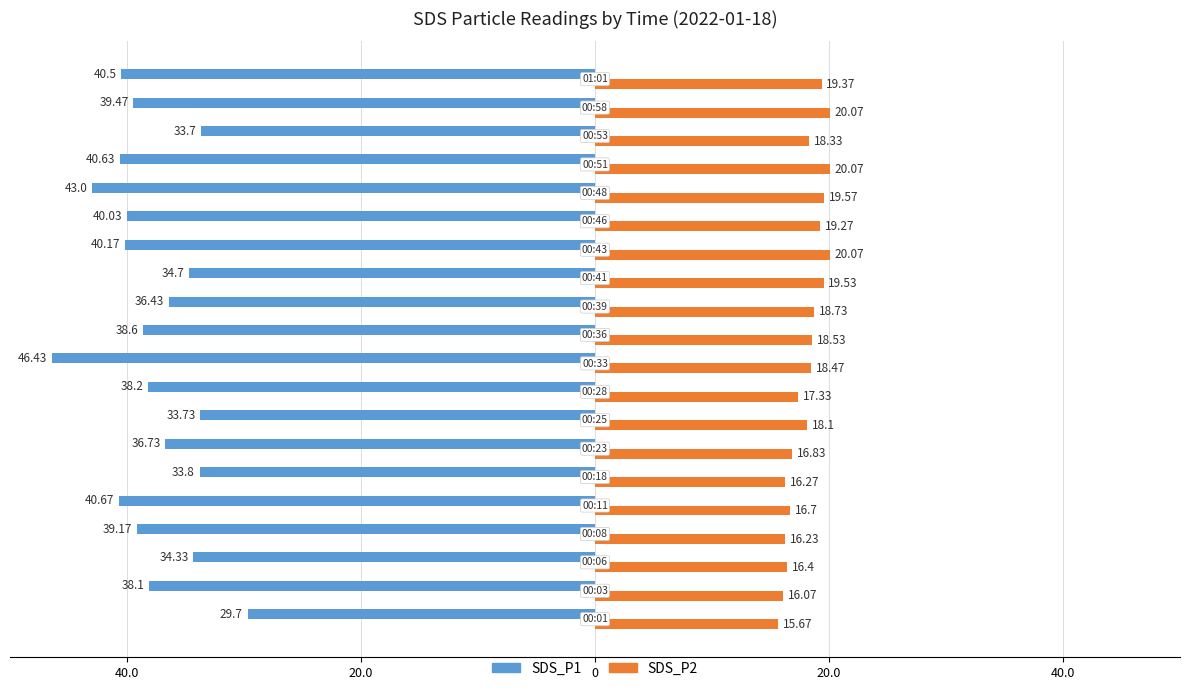

What are all the series names shown in the legend?

SDS_P1, SDS_P2